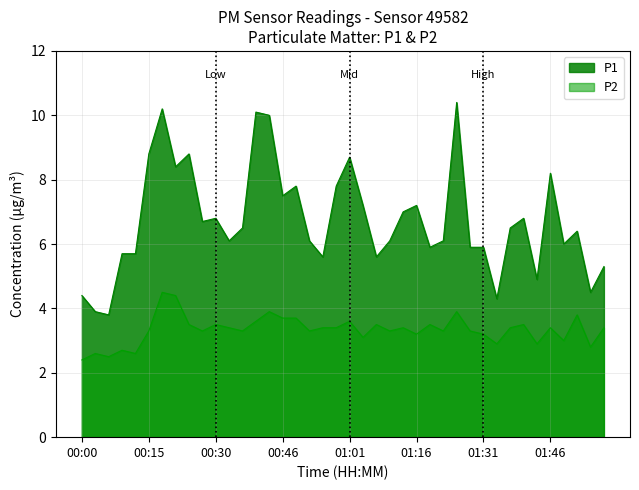

What is the highest value of the P2 series?

4.5